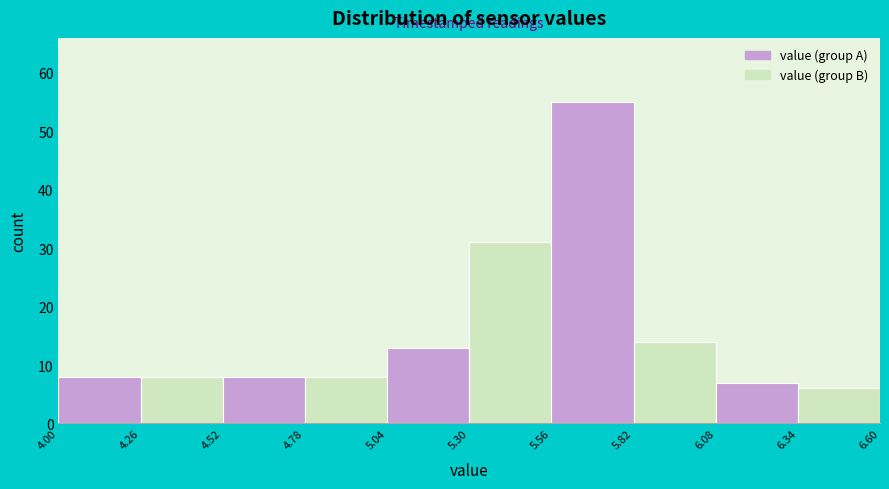

Over which range of the x-axis is the bar tallest?

5.56 to 5.82